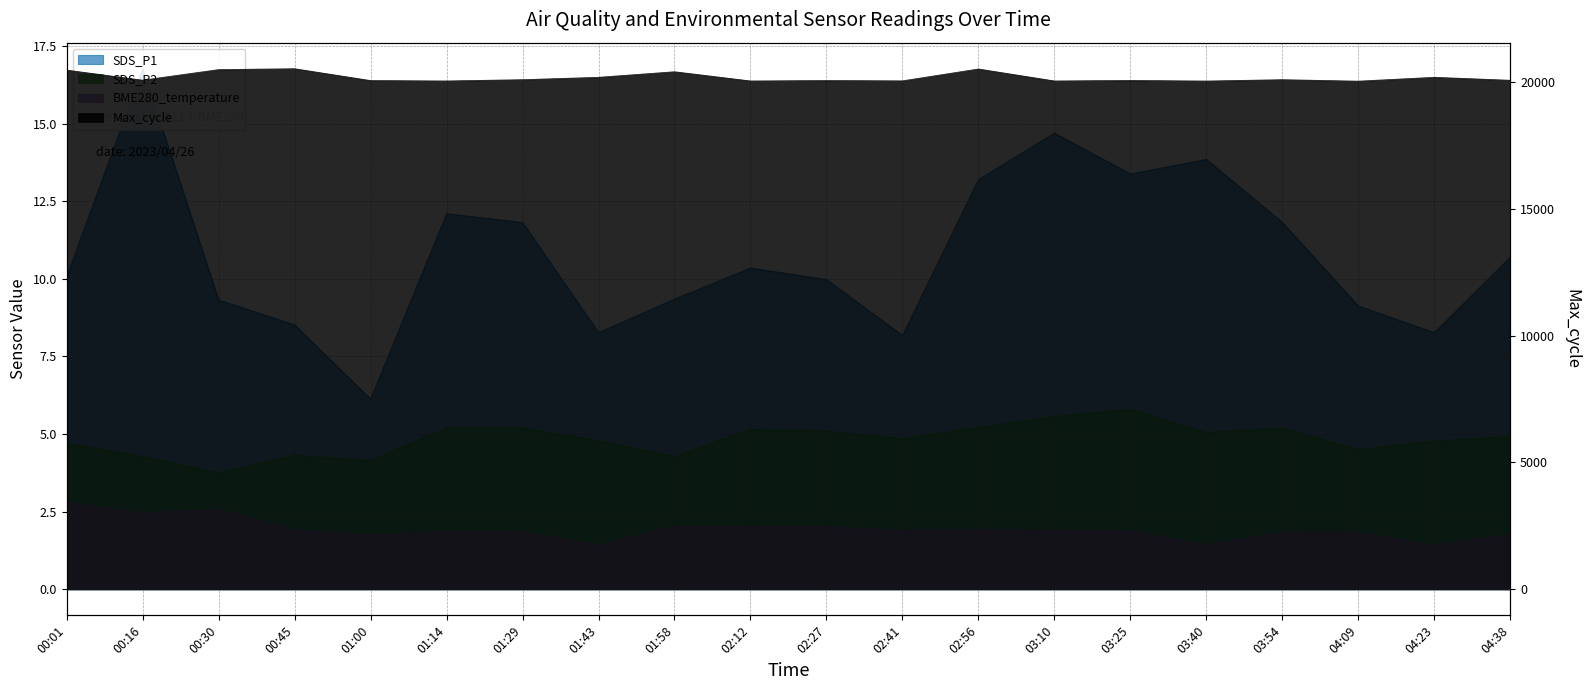

True or false: SDS_P1 has a value of 10.3 at 02:12.

True